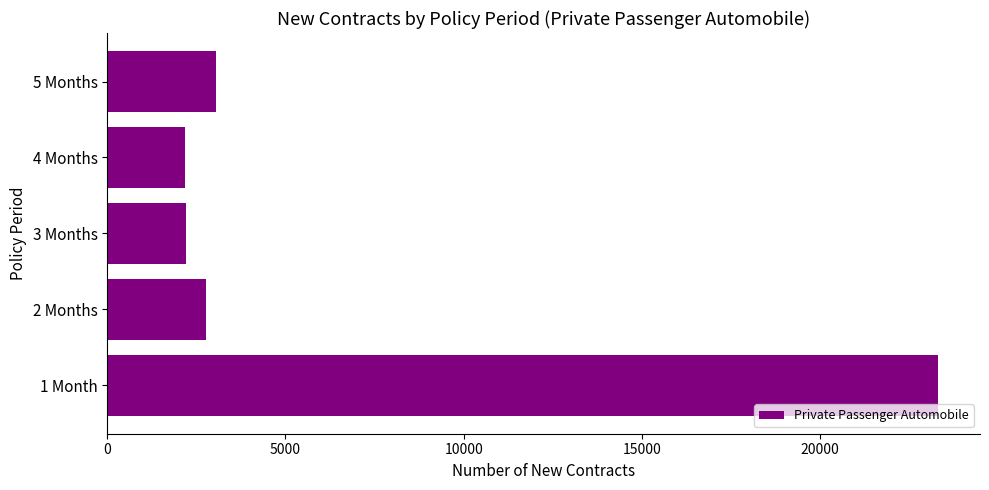

What is the greatest value displayed?

23322